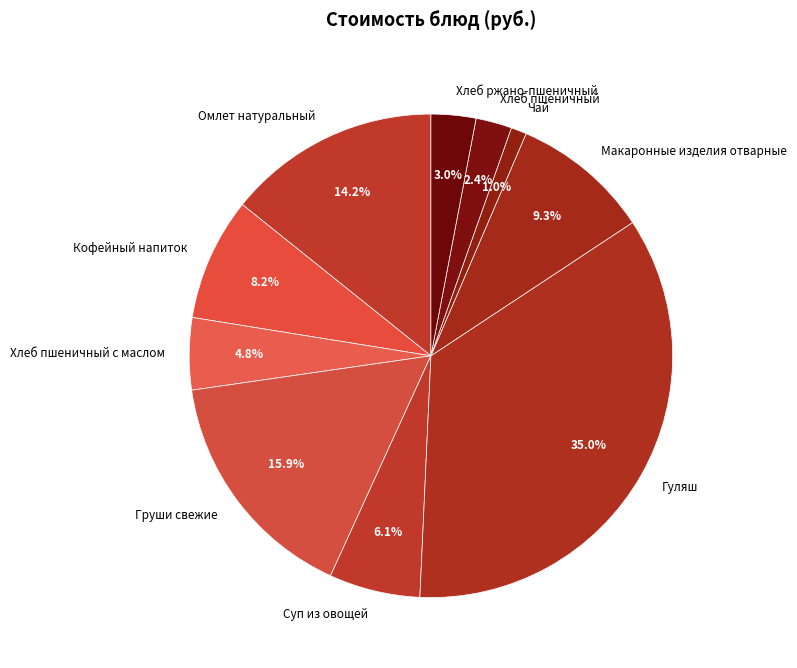

To the nearest percent, what portion does Омлет натуральный represent?

14%